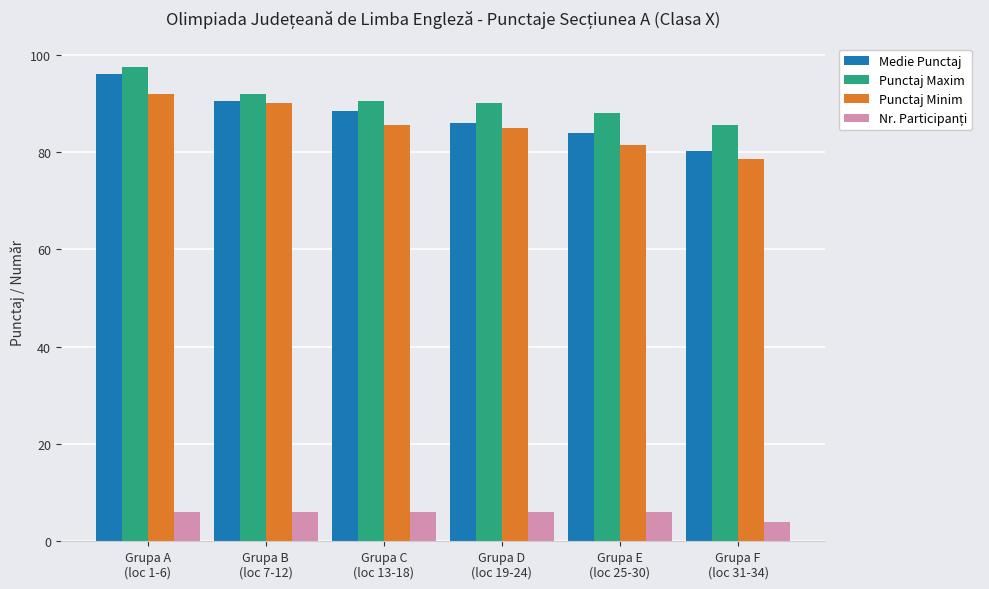

Which label corresponds to the smallest value in the chart?

Grupa F
(loc 31-34)